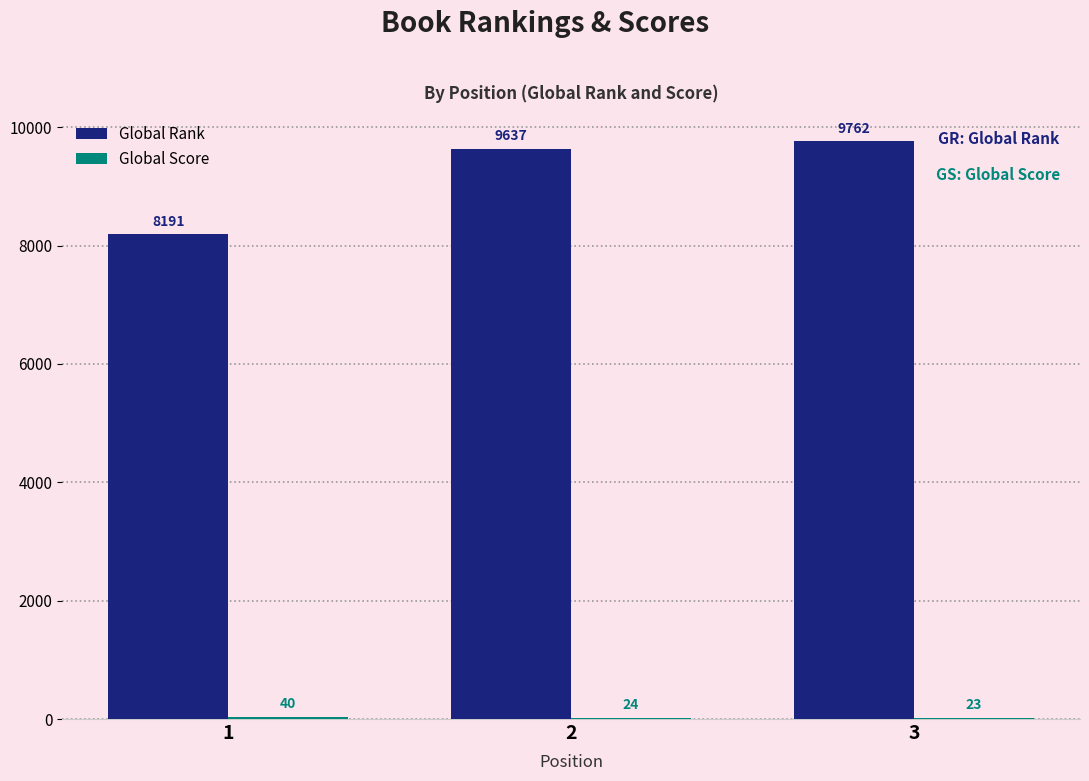

At which category is the sum across all series the highest?

3